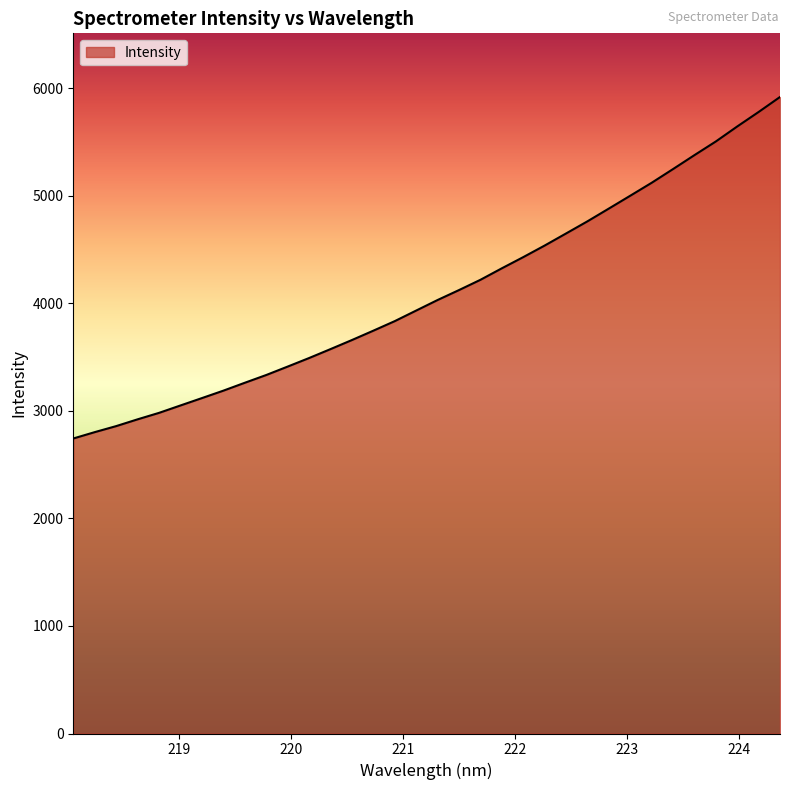

What is the greatest value displayed?

5919.6